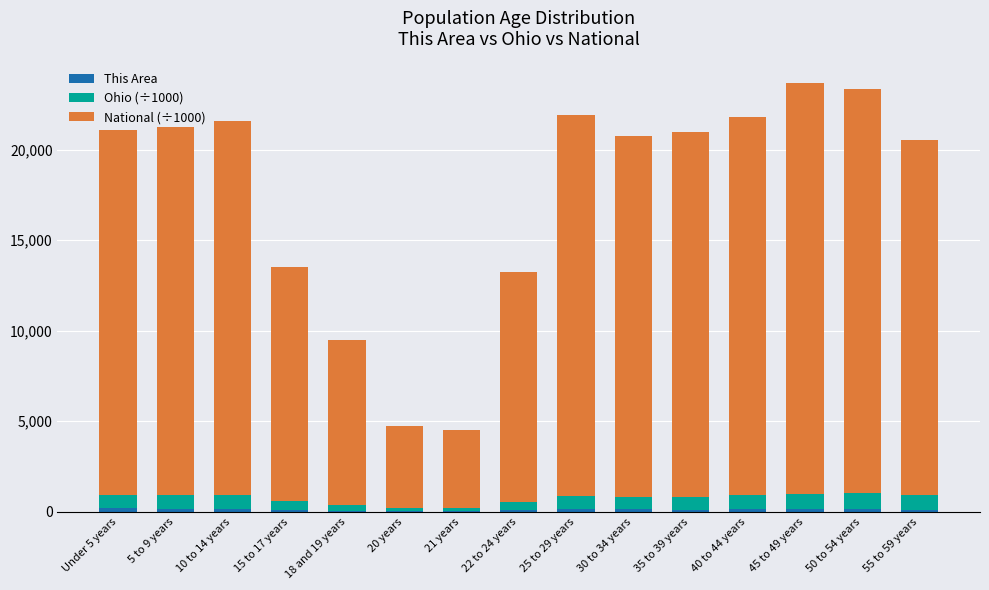

At how many categories does at least one series exceed 2913?

15